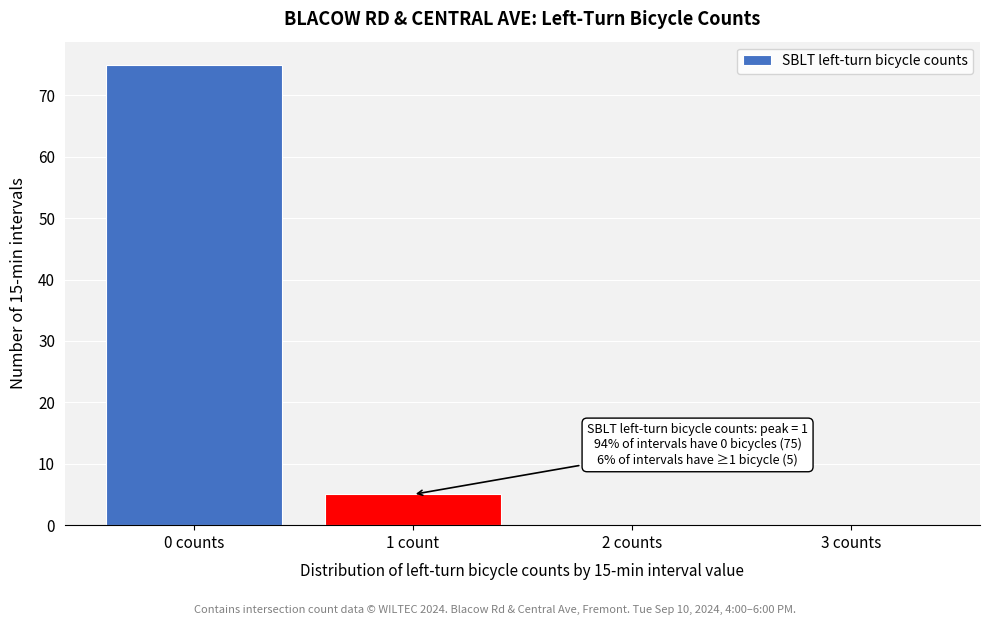

Reading right to left, what are all the values shown in this chart?

3 counts=0	2 counts=0	1 count=5	0 counts=75